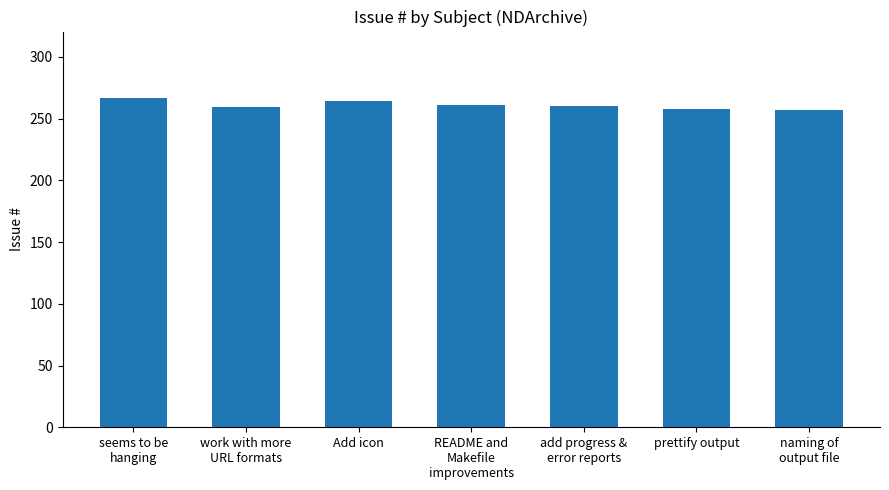

The chart shows a value of 362 at seems to be
hanging. True or false?

False